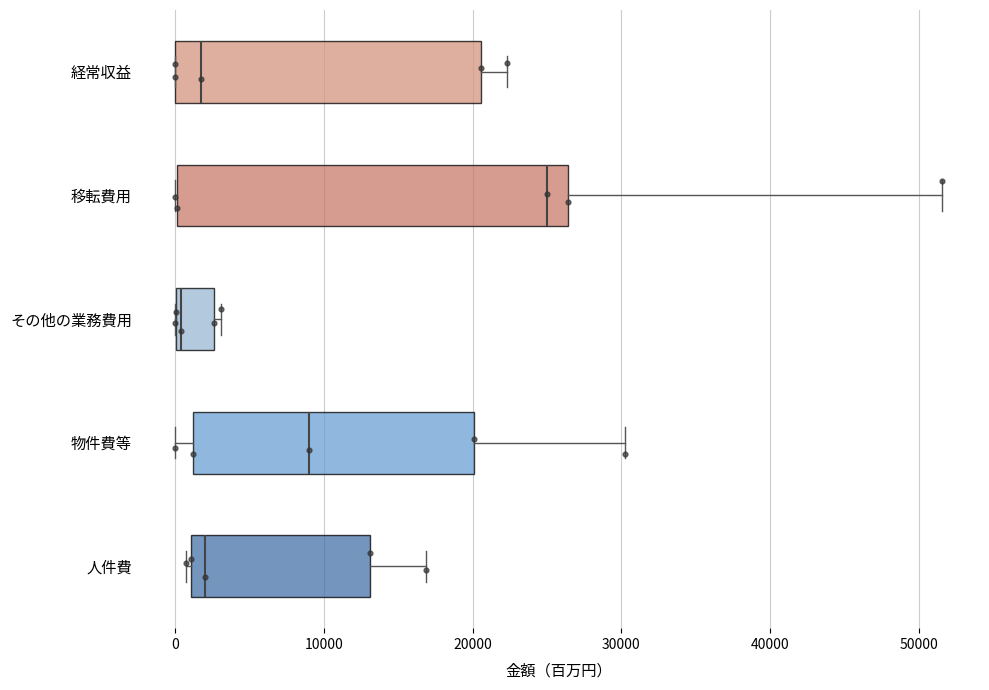

Reading bottom to top, transcribe this box plot: for each box, give where its median line is, the range the box spans, and where its two whiskers end, as read against the x-axis. The values are not printed on the chart, so give them approximately, as read against the axis.

人件費: median 2000, box 1000 to 13000, whiskers 1000 (just left of the box's left edge) to 17000
物件費等: median 9000, box 1000 to 20000, whiskers 0 to 30000
その他の業務費用: median 0, box 0 to 3000, whiskers 0 to 3000 (just right of the box's right edge)
移転費用: median 25000, box 0 to 26000, whiskers 0 to 52000
経常収益: median 2000, box 0 to 21000, whiskers 0 to 22000